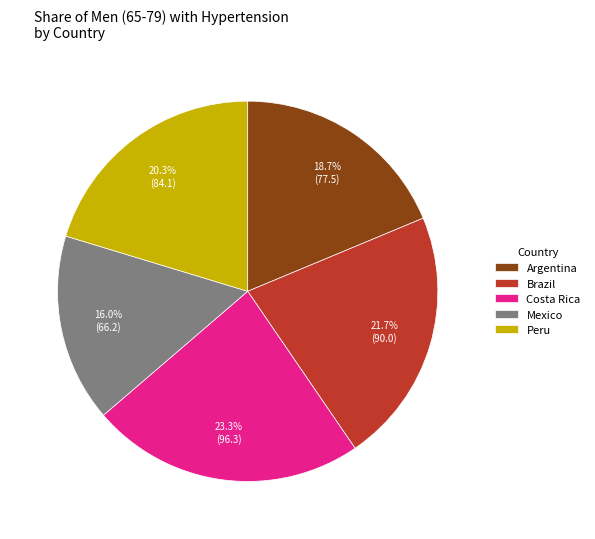

To the nearest percent, what percentage of the pie is Costa Rica?

23%